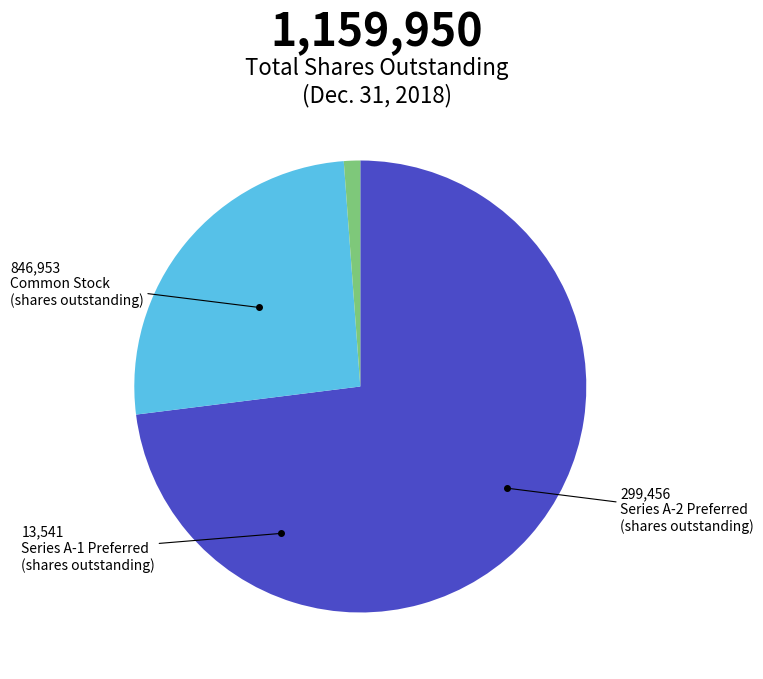

Does any single category account for the majority?

Yes